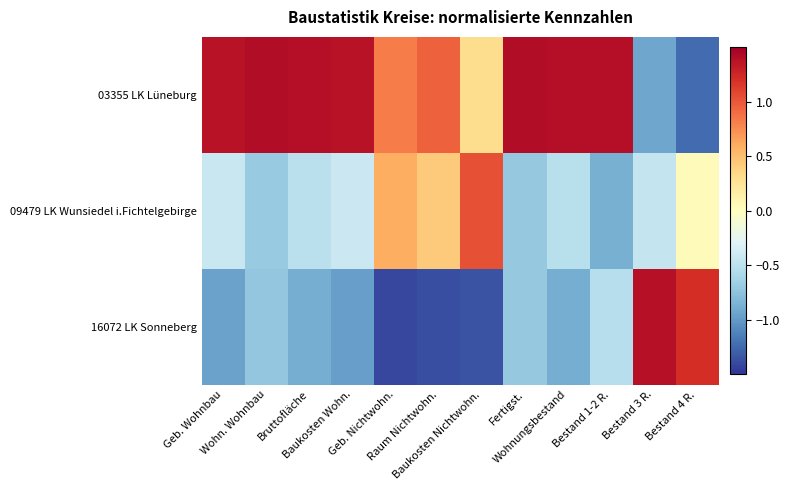

Which series has the widest spread of values?

16072 LK Sonneberg